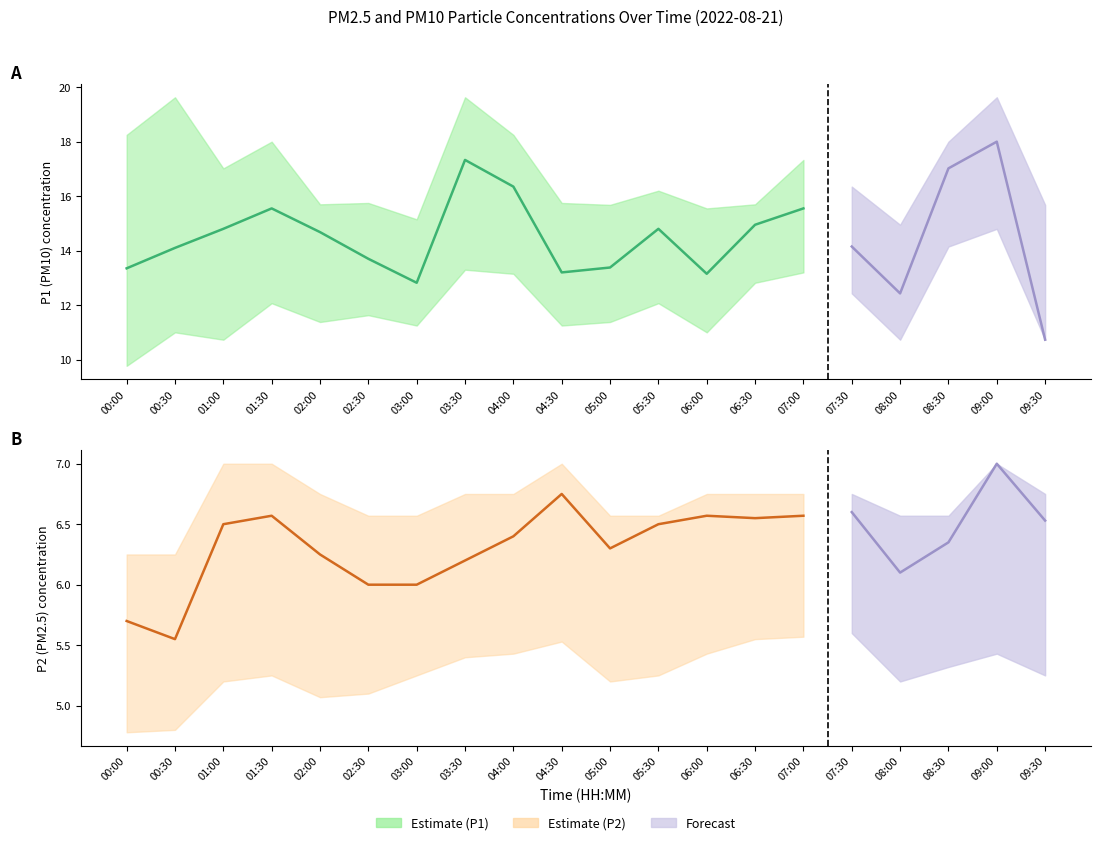

Reading left to right, extract all data points from this chart.

P1: 00:00=13.3	00:30=14.1	01:00=14.8	01:30=15.6	02:00=14.7	02:30=13.7	03:00=12.8	03:30=17.3	04:00=16.4	04:30=13.2	05:00=13.4	05:30=14.8	06:00=13.2	06:30=14.9	07:00=15.6	07:30=14.2	08:00=12.4	08:30=17.0	09:00=18.0	09:30=10.7
P2: 00:00=5.7	00:30=5.5	01:00=6.5	01:30=6.6	02:00=6.2	02:30=6.0	03:00=6.0	03:30=6.2	04:00=6.4	04:30=6.8	05:00=6.3	05:30=6.5	06:00=6.6	06:30=6.5	07:00=6.6	07:30=6.6	08:00=6.1	08:30=6.3	09:00=7.0	09:30=6.5
P1_upper: 00:00=18.2	00:30=19.6	01:00=17.0	01:30=18.0	02:00=15.7	02:30=15.8	03:00=15.2	03:30=19.6	04:00=18.2	04:30=15.8	05:00=15.7	05:30=16.2	06:00=15.6	06:30=15.7	07:00=17.3	07:30=16.4	08:00=14.9	08:30=18.0	09:00=19.6	09:30=15.7
P1_lower: 00:00=9.8	00:30=11.0	01:00=10.7	01:30=12.1	02:00=11.4	02:30=11.6	03:00=11.2	03:30=13.3	04:00=13.2	04:30=11.2	05:00=11.4	05:30=12.1	06:00=11.0	06:30=12.8	07:00=13.2	07:30=12.4	08:00=10.7	08:30=14.2	09:00=14.8	09:30=10.7
P2_upper: 00:00=6.2	00:30=6.2	01:00=7.0	01:30=7.0	02:00=6.8	02:30=6.6	03:00=6.6	03:30=6.8	04:00=6.8	04:30=7.0	05:00=6.6	05:30=6.6	06:00=6.8	06:30=6.8	07:00=6.8	07:30=6.8	08:00=6.6	08:30=6.6	09:00=7.0	09:30=6.8
P2_lower: 00:00=4.8	00:30=4.8	01:00=5.2	01:30=5.2	02:00=5.1	02:30=5.1	03:00=5.2	03:30=5.4	04:00=5.4	04:30=5.5	05:00=5.2	05:30=5.2	06:00=5.4	06:30=5.5	07:00=5.6	07:30=5.6	08:00=5.2	08:30=5.3	09:00=5.4	09:30=5.2